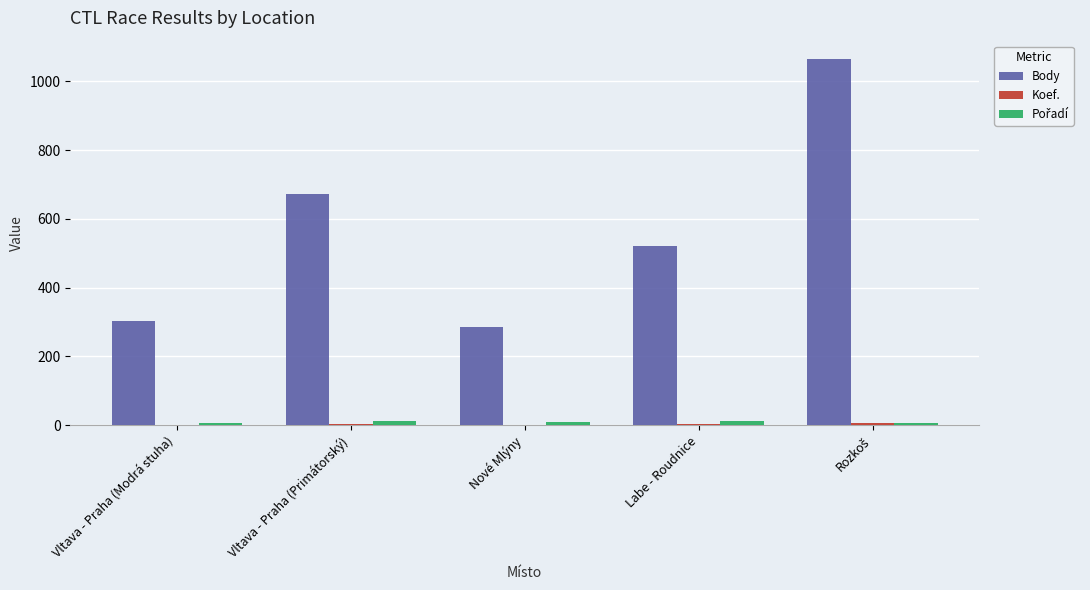

Between Vltava - Praha (Modrá stuha) and Vltava - Praha (Primátorský), which series saw the biggest shift?

Body